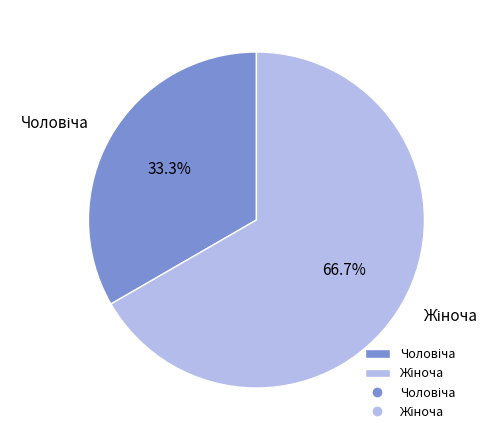

Is there any slice that represents more than half of the pie?

Yes